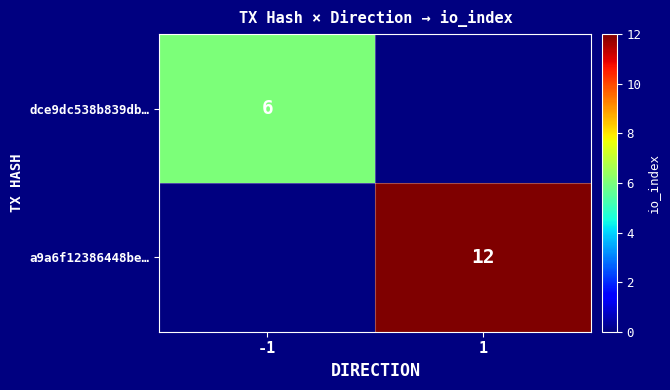

The value of a9a6f12386448be… at 1 is 12. True or false?

True